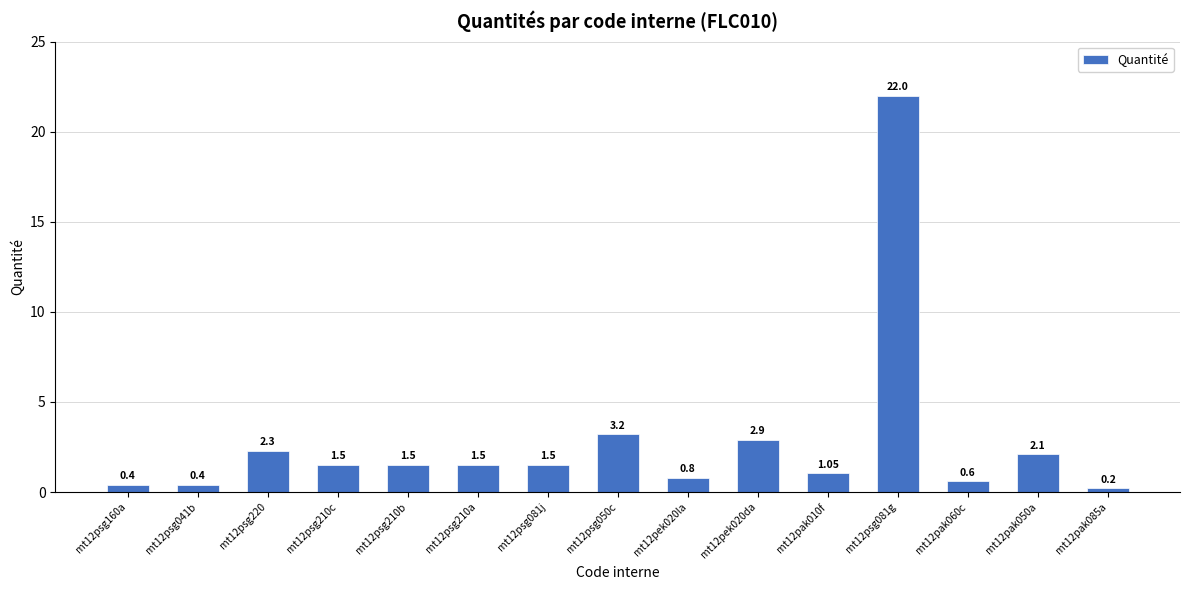

What is the change in value from mt12psg210a to mt12pak085a?

-1.3